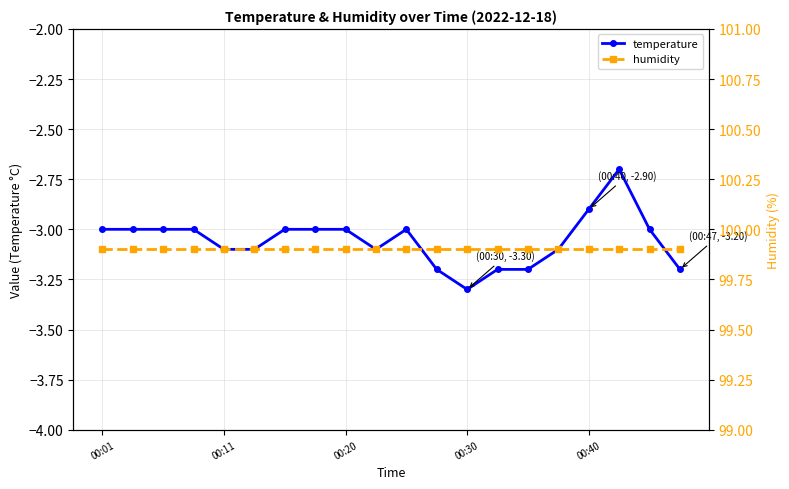

True or false: humidity and temperature cross at least once.

False